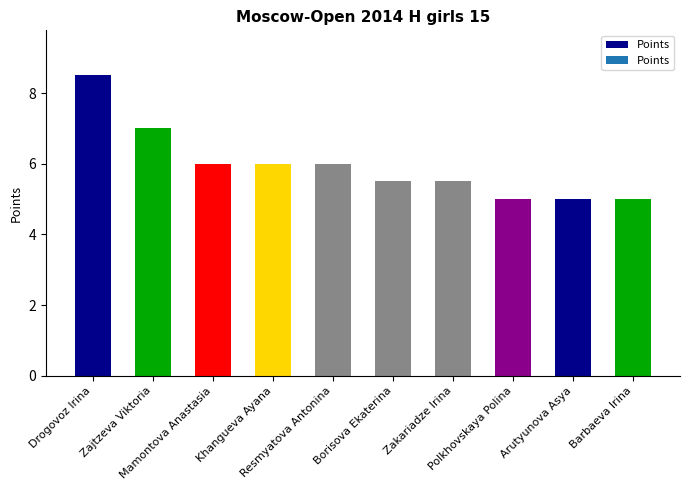

What is the difference between the maximum and minimum values?

3.5